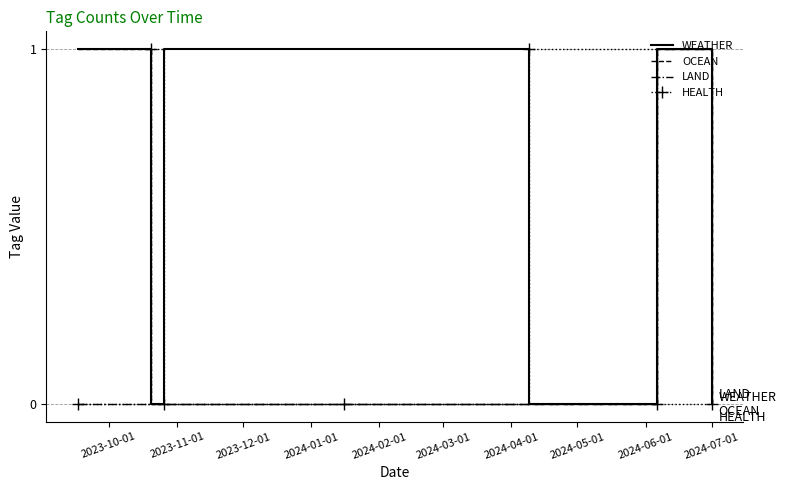

Which series has the largest total across all categories?

WEATHER